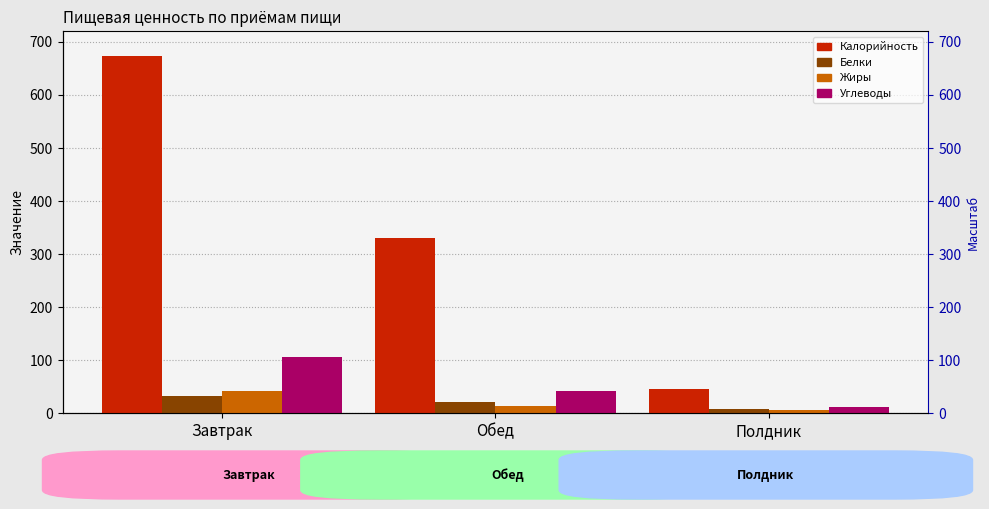

How many data points in Углеводы are above 41?

2